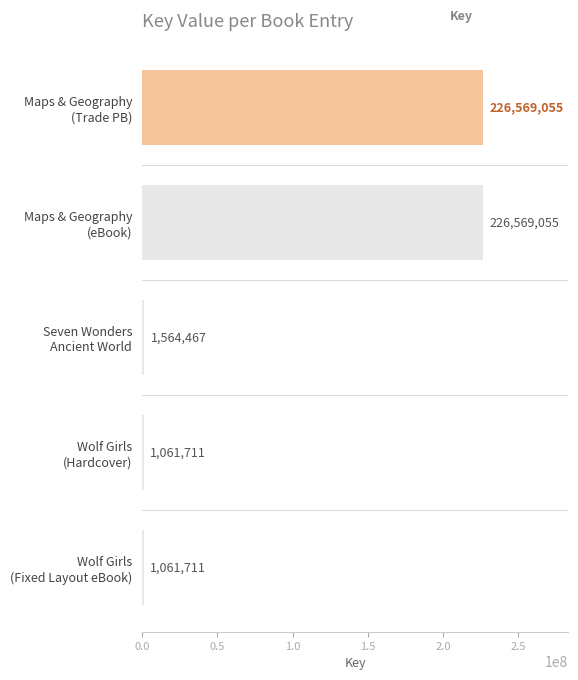

What is the maximum value shown in the chart?

226569055